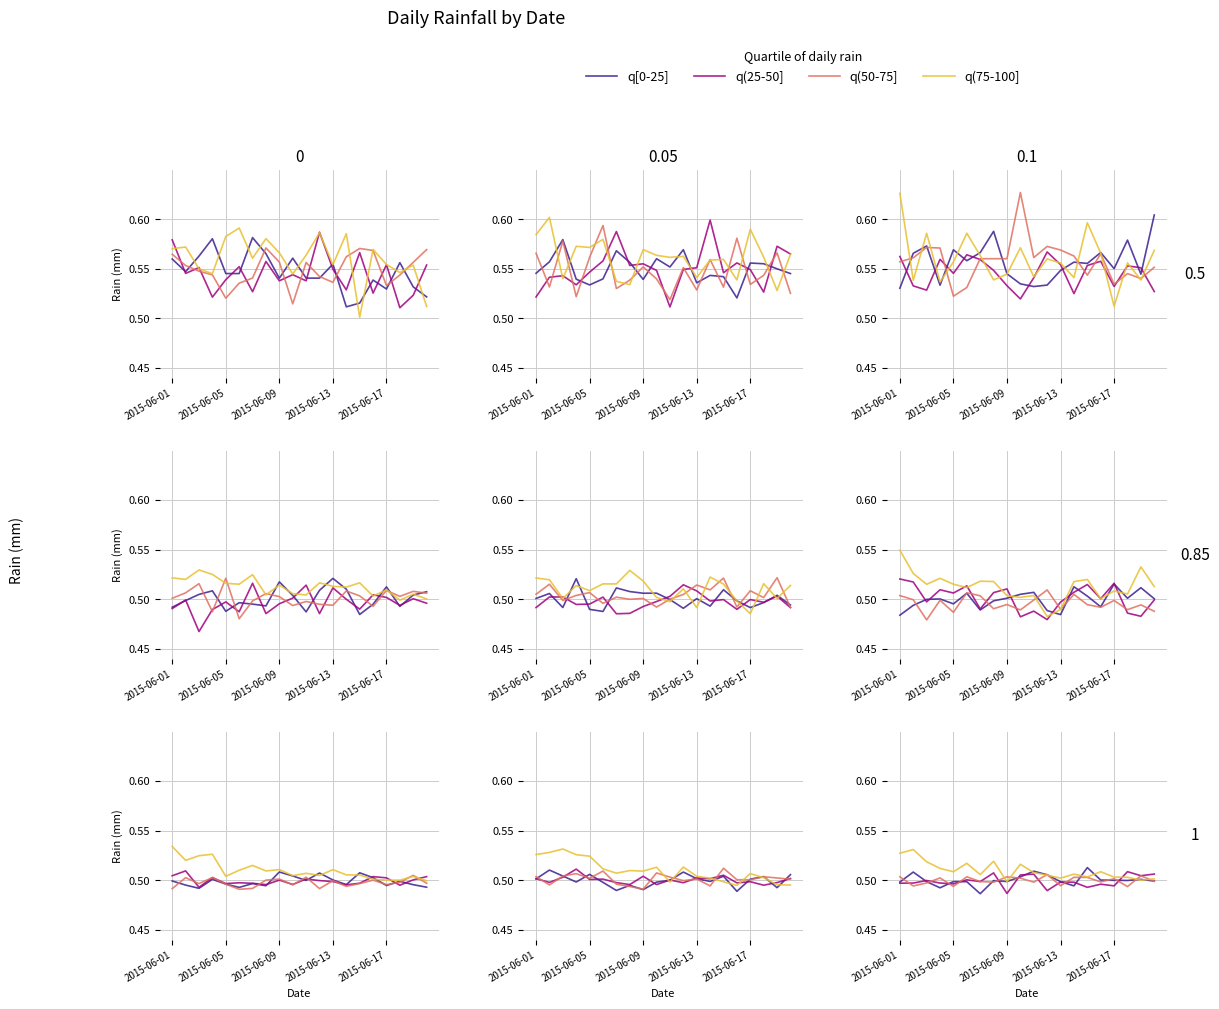

How many intersections are there between q(75-100] and q(50-75]?

6